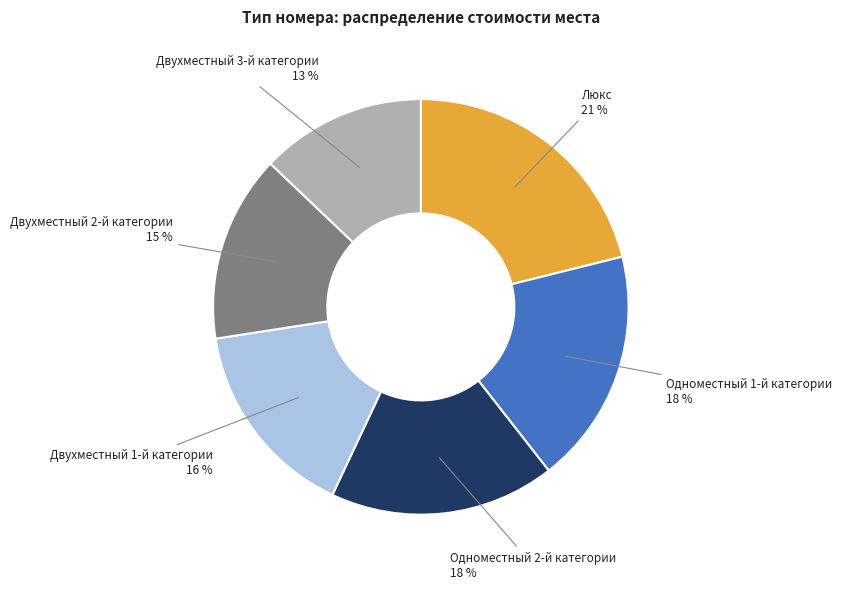

Is Двухместный 1-й категории the majority of the pie?

No